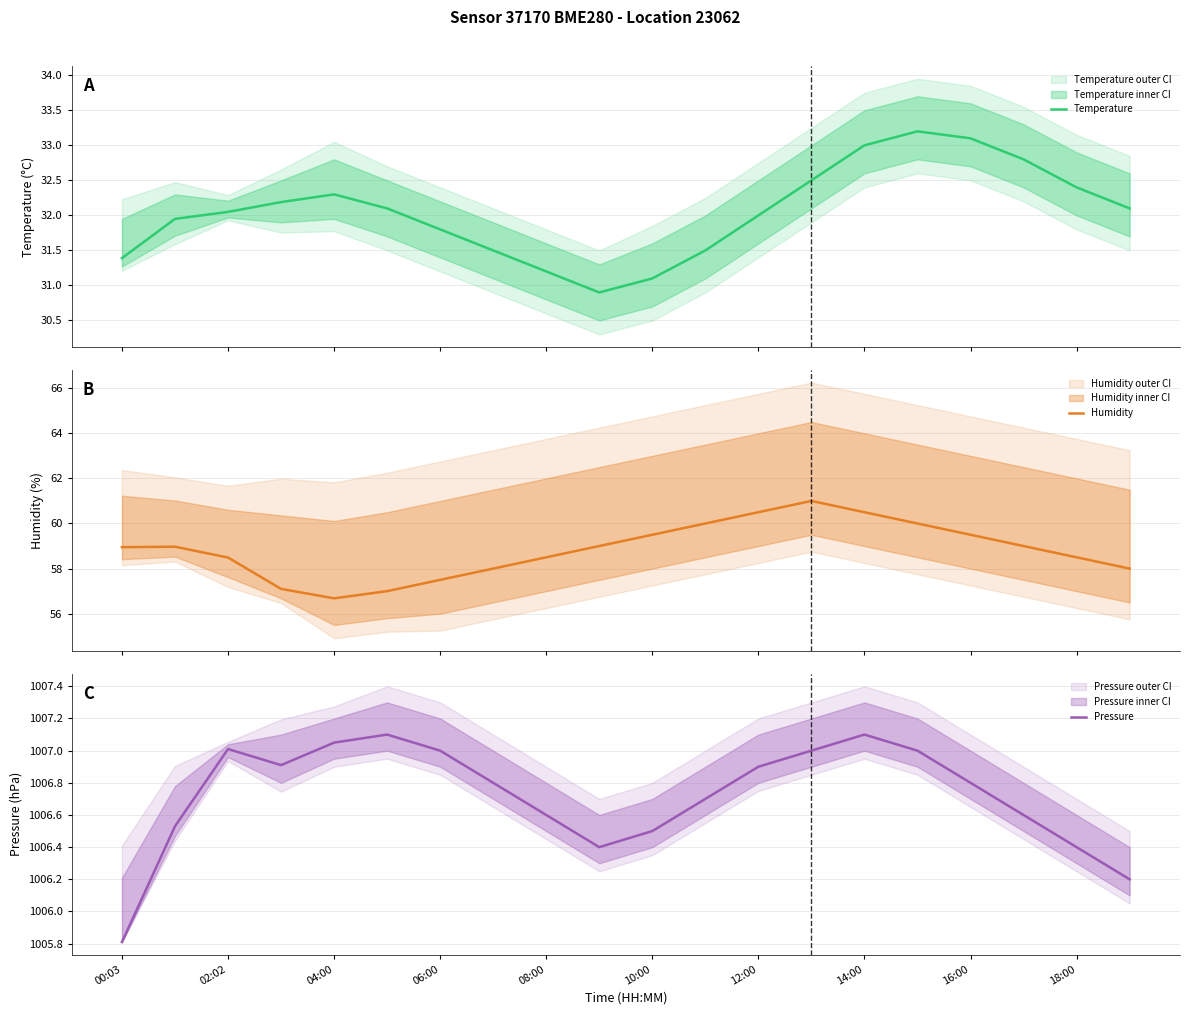

True or false: Pressure has a value of 682.9 at 12:00.

False